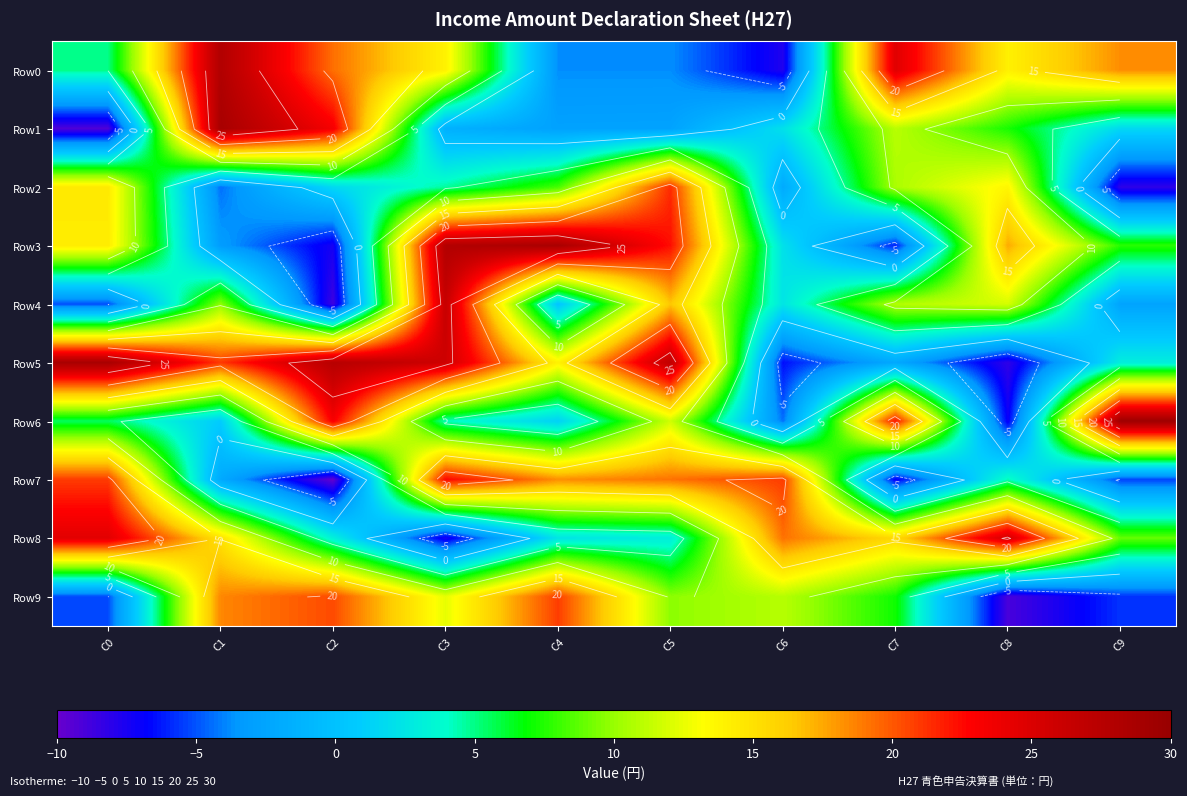

What is the difference between the highest and lowest values at C0?

38.0